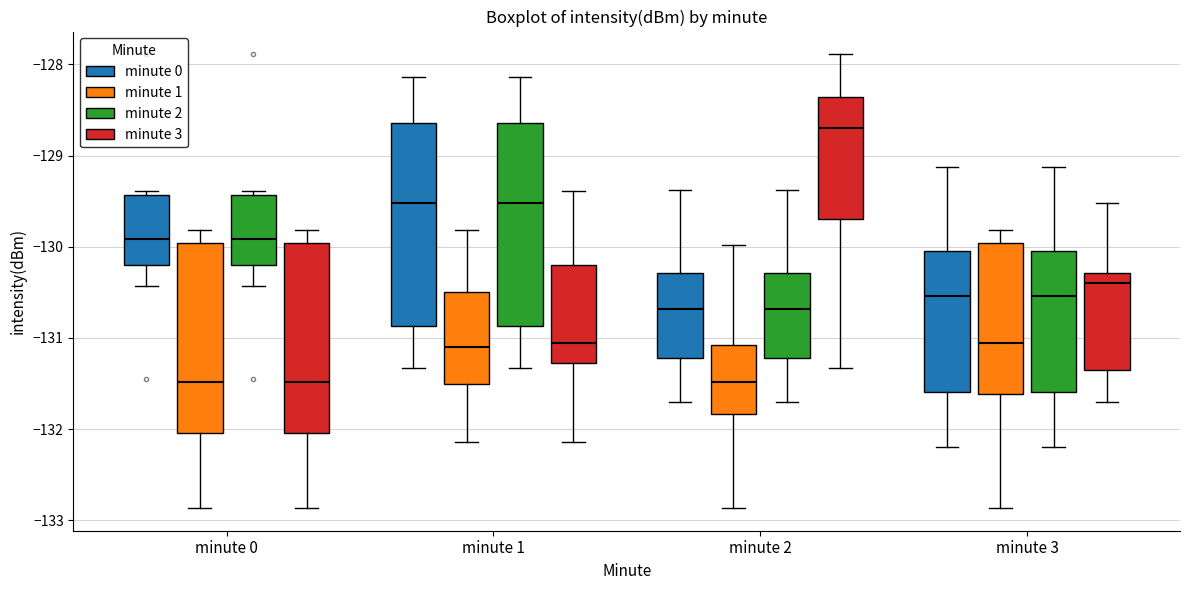

Where is the lower edge of the box for minute 2 (minute 0) on the y-axis? The values are not printed on the chart, so give them approximately, as read against the axis.

-131.2